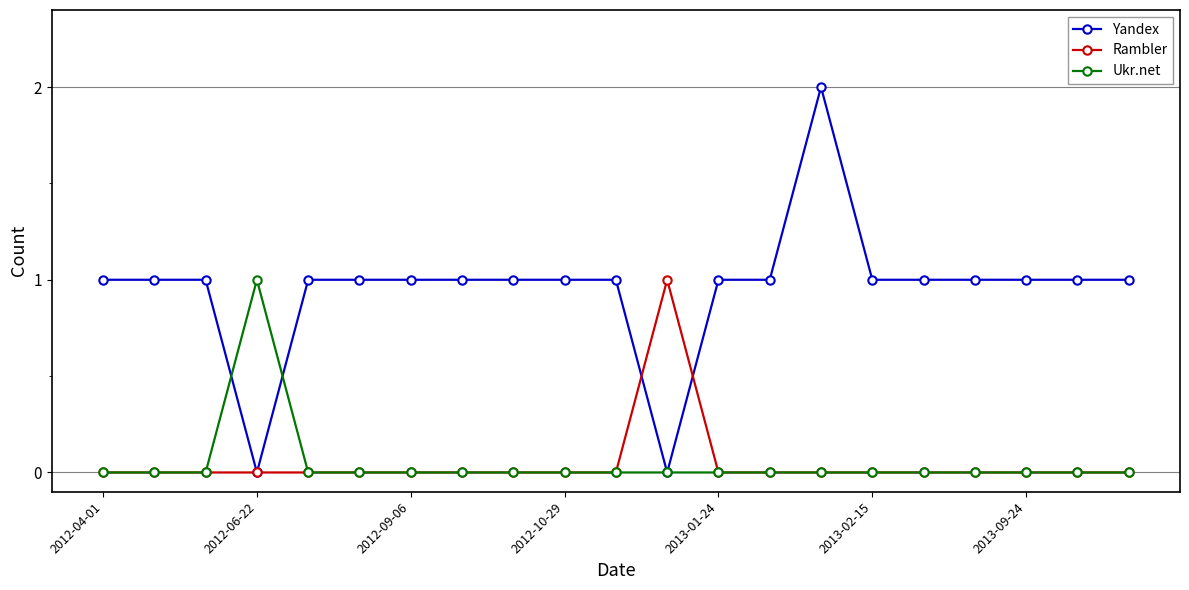

What is the greatest value displayed?

2